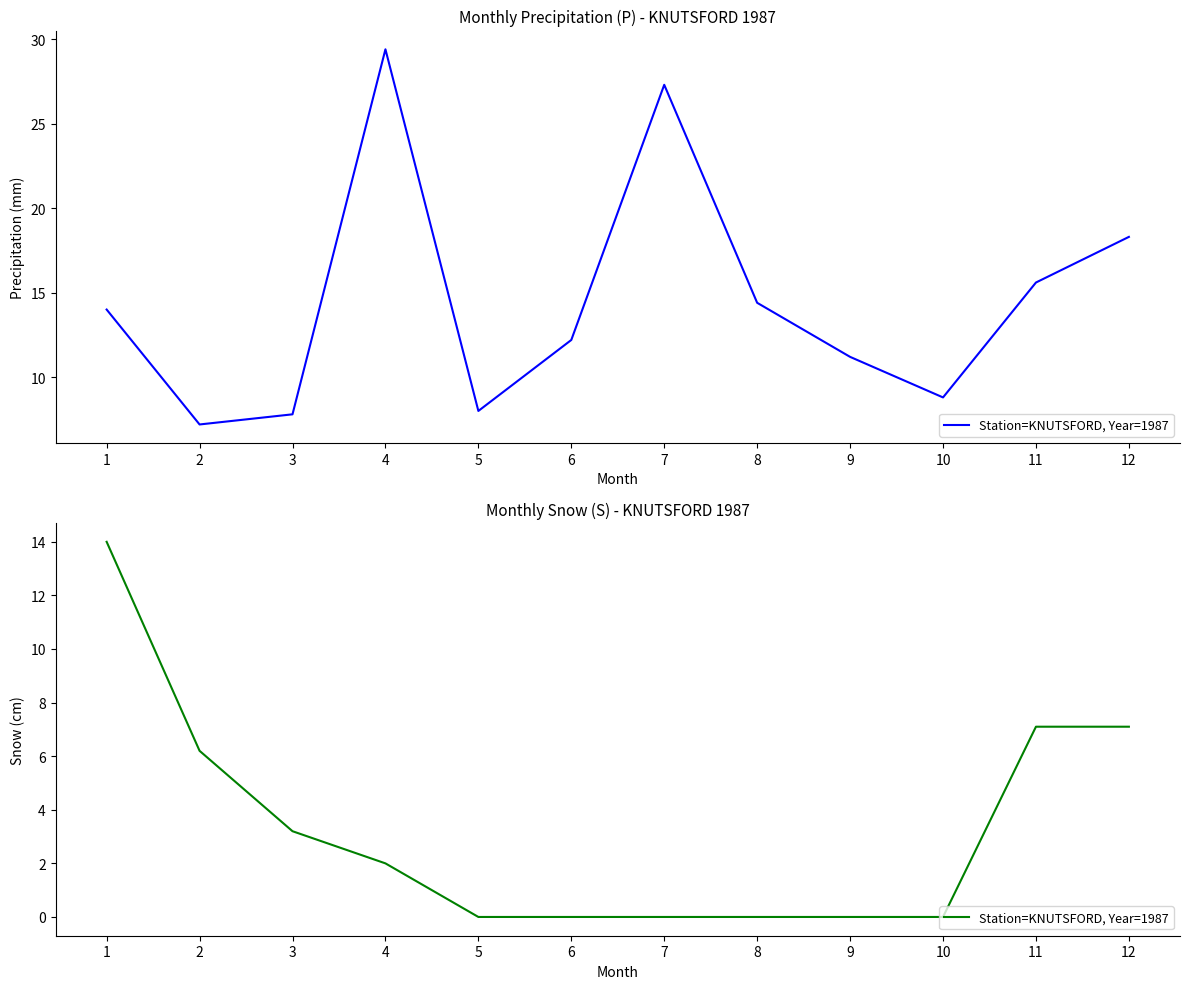

Rank the categories by value from highest to lowest.

1, 11, 12, 2, 3, 4, 5, 6, 7, 8, 9, 10